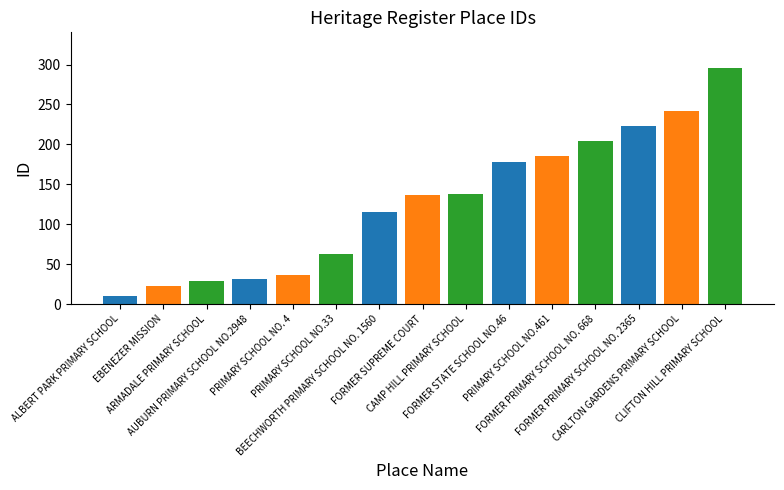

What is the sum of all values?

1909